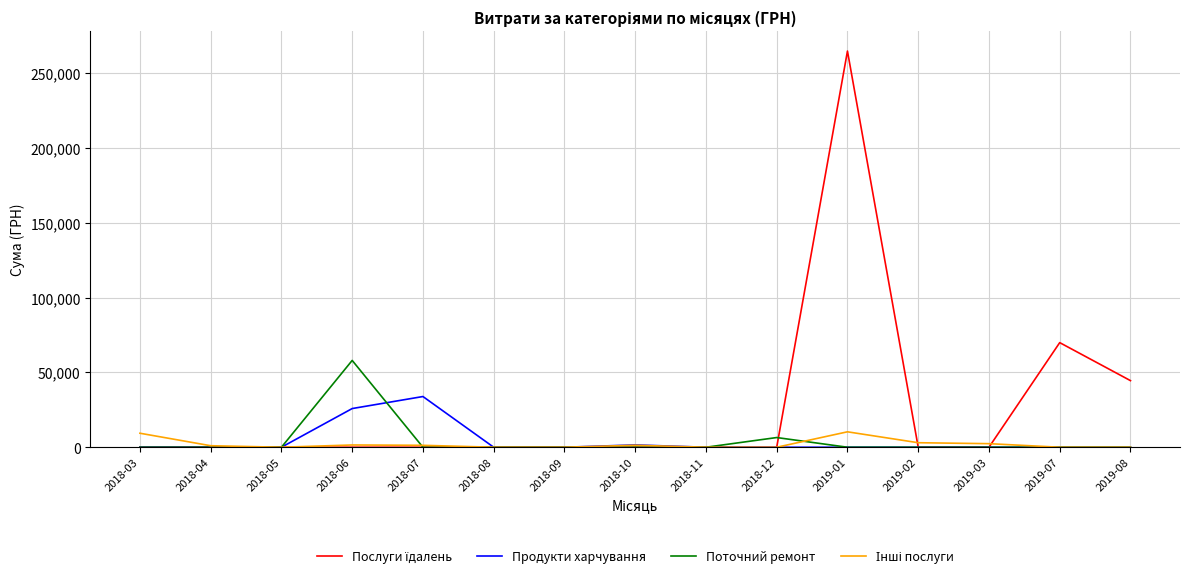

Is the value of Продукти харчування at 2018-07 greater than the value of Поточний ремонт at 2018-12?

Yes